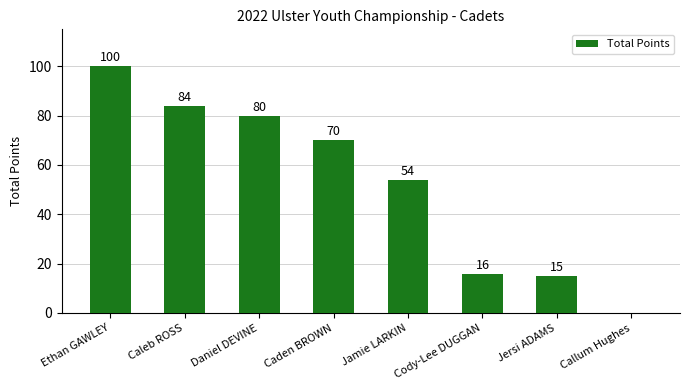

Reading left to right, what are all the values shown in this chart?

100	84	80	70	54	16	15	0